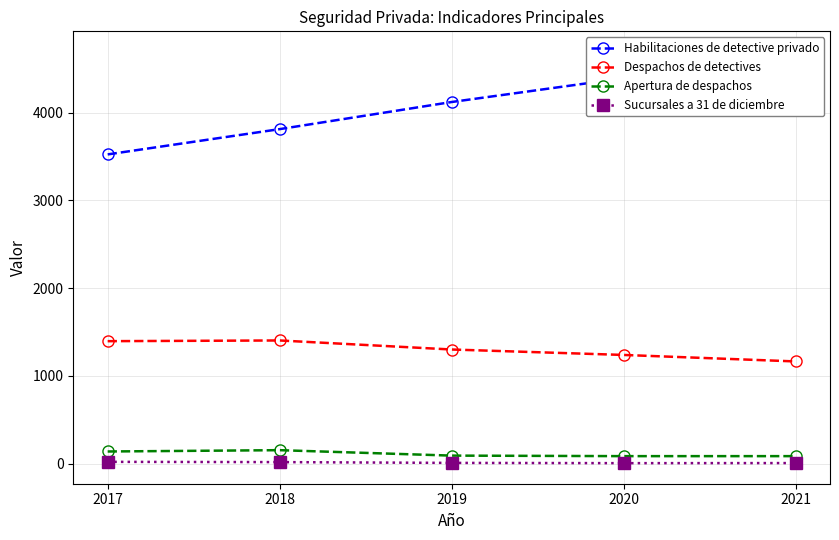

The value of Habilitaciones de detective privado at 2020 is 2140. True or false?

False